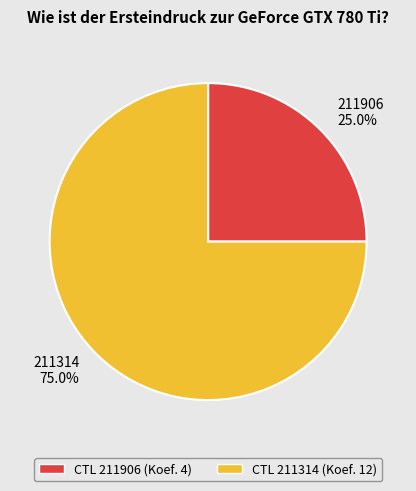

What is the ratio of the value at 211906 to the value at 211314?

0.3